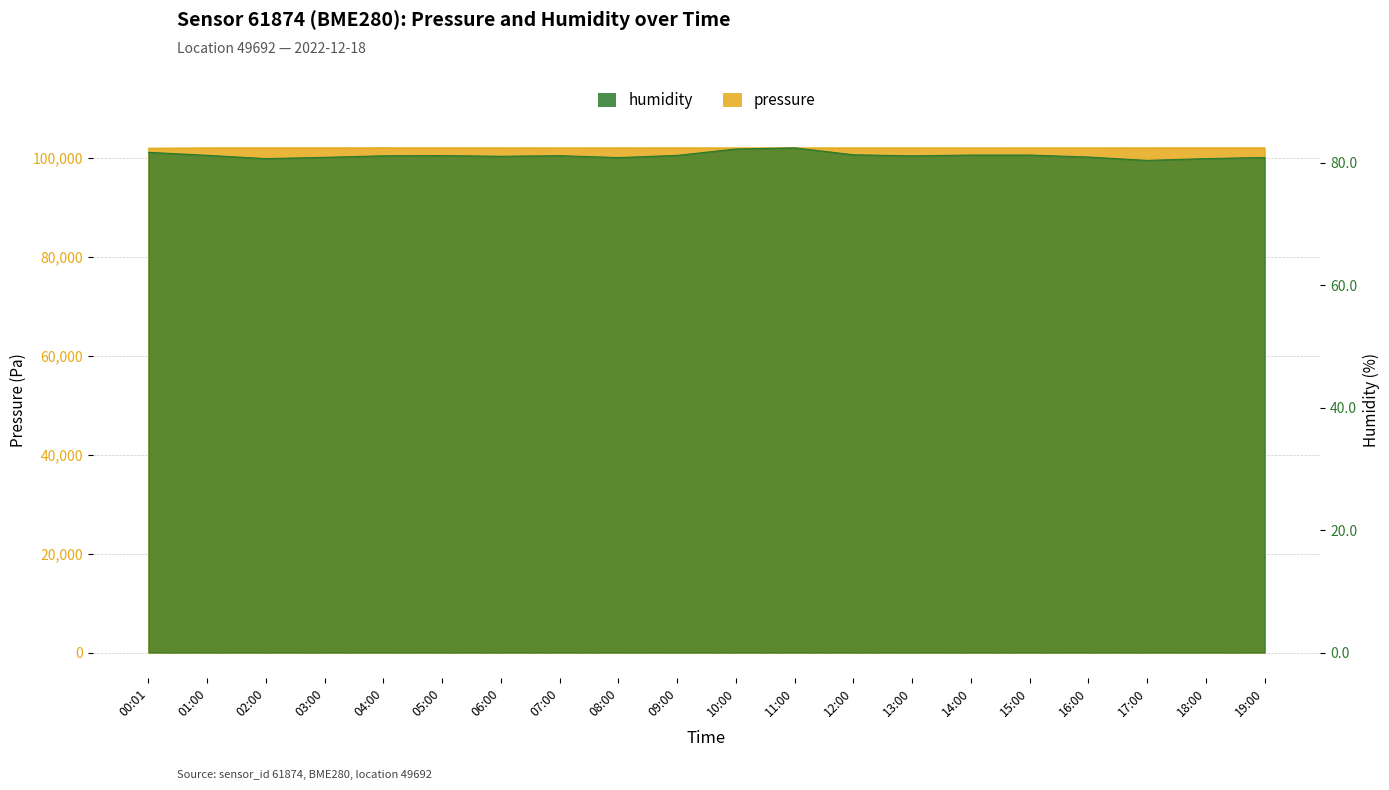

Where is the first local minimum for pressure?

07:00